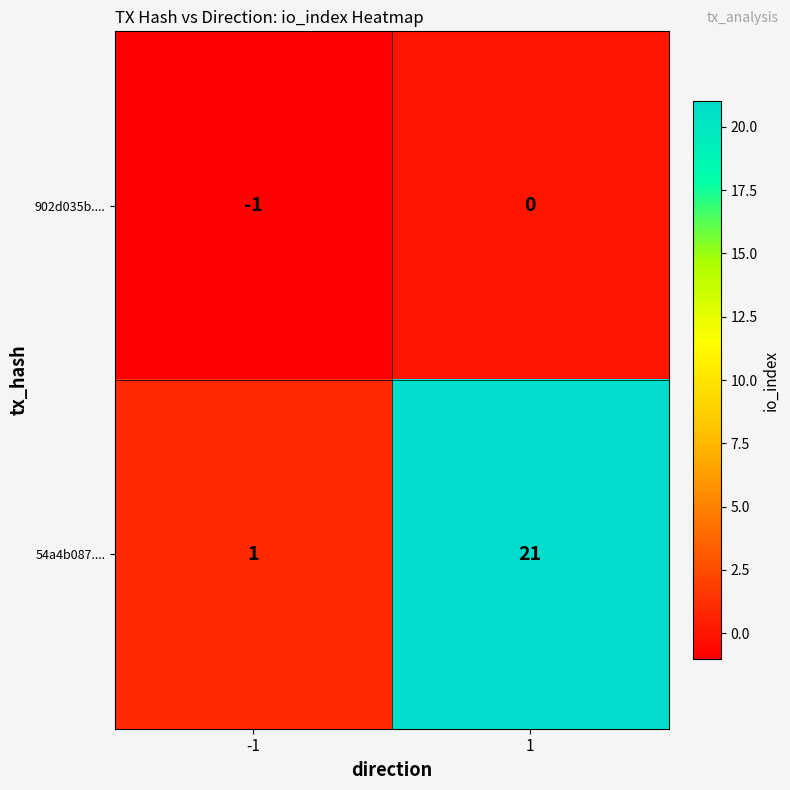

What is the greatest value displayed?

21